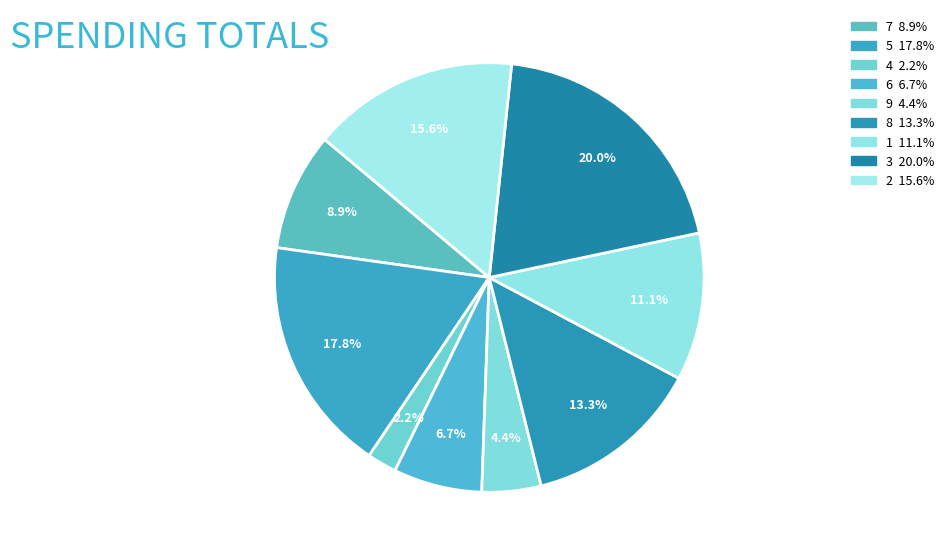

True or false: 6 accounts for 7% of the total.

True